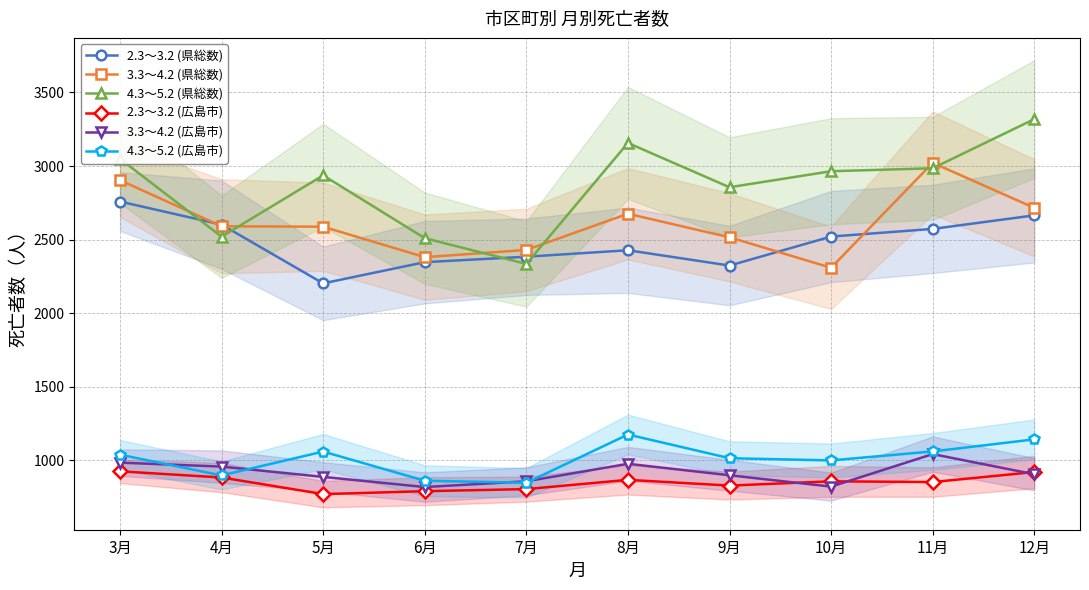

At how many categories does at least one series exceed 2598?

8